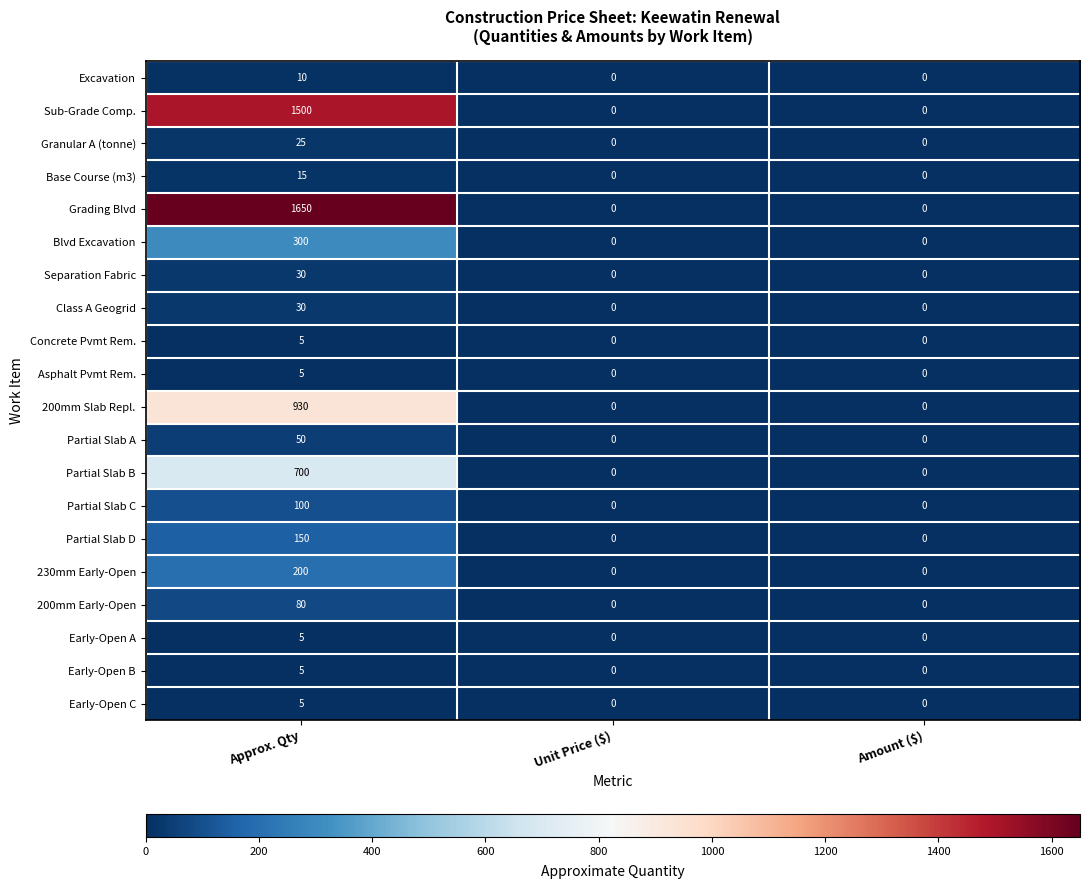

At which category does the chart reach its peak across all series?

Approx. Qty